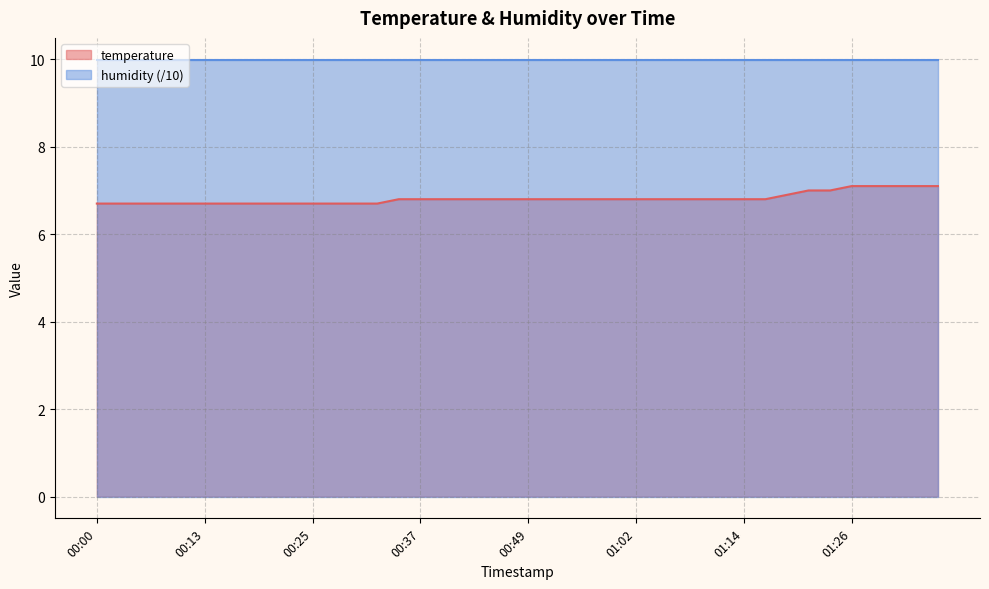

Rank the categories by value from highest to lowest.

01:26, 01:29, 01:31, 01:34, 01:36, 01:21, 01:24, 01:19, 00:35, 00:37, 00:40, 00:42, 00:44, 00:47, 00:49, 00:52, 00:54, 00:57, 00:59, 01:02, 01:04, 01:07, 01:09, 01:11, 01:14, 01:16, 00:00, 00:03, 00:05, 00:08, 00:10, 00:13, 00:15, 00:17, 00:20, 00:22, 00:25, 00:27, 00:30, 00:32